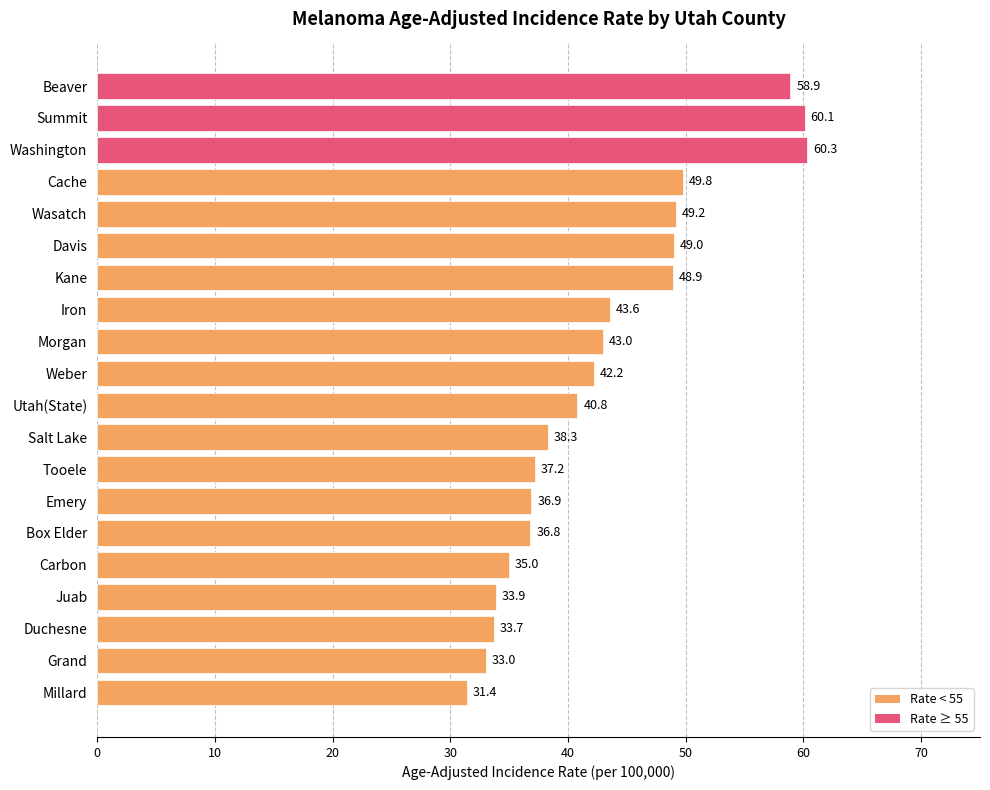

List the labels in order of value, smallest first.

Millard, Grand, Duchesne, Juab, Carbon, Box Elder, Emery, Tooele, Salt Lake, Utah(State), Weber, Morgan, Iron, Kane, Davis, Wasatch, Cache, Beaver, Summit, Washington